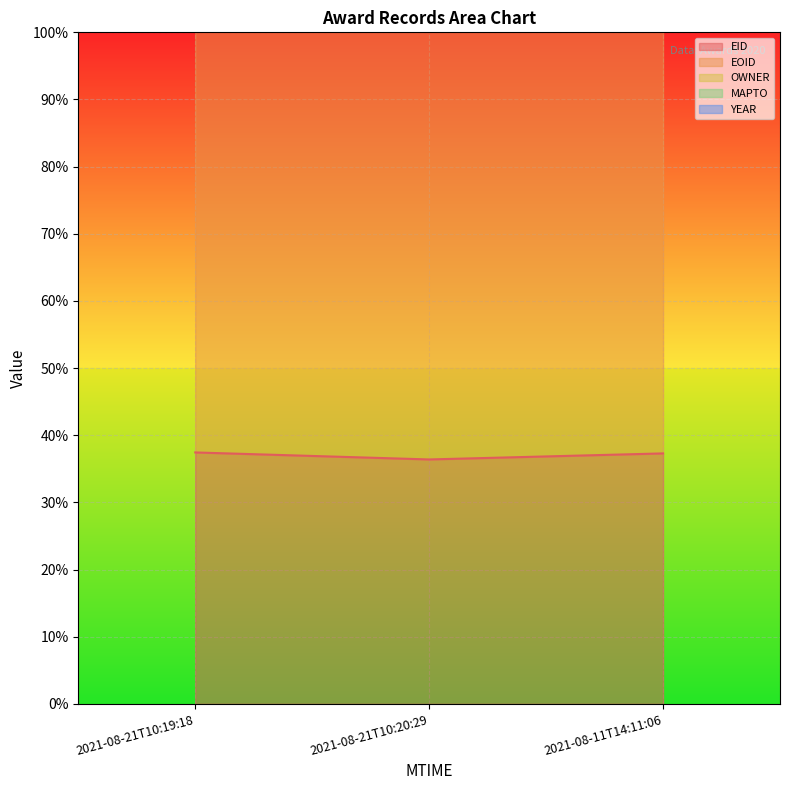

At 2021-08-11T14:11:06, list the series in order from largest to smallest.

EOID, OWNER, EID